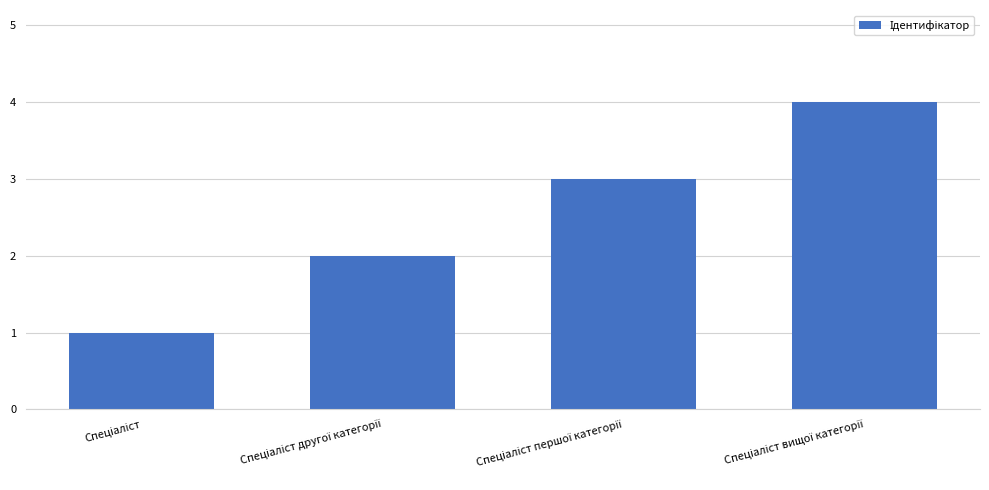

What is the difference between the maximum and minimum values?

3